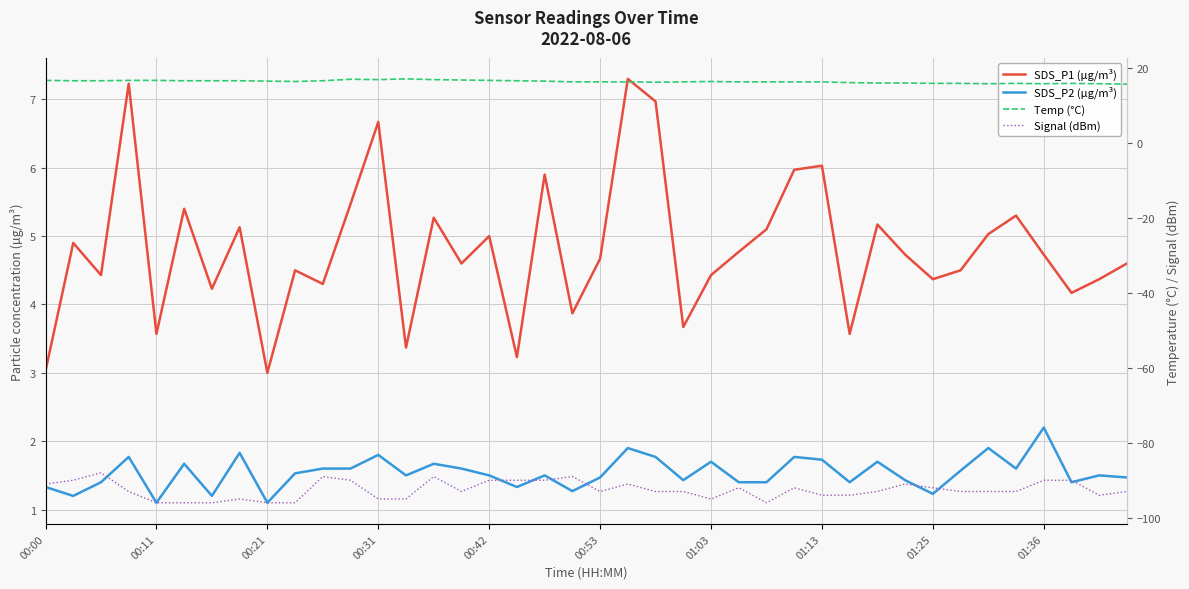

True or false: SDS_P2 (µg/m³) has more than 1 interior local peaks.

True